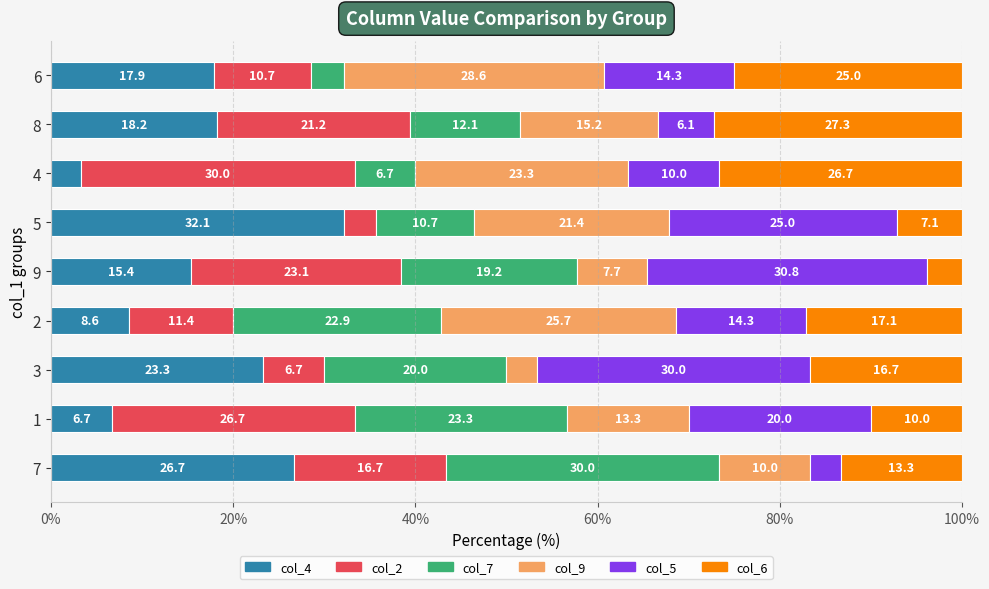

Which category has the lowest value in the col_4 series?

4